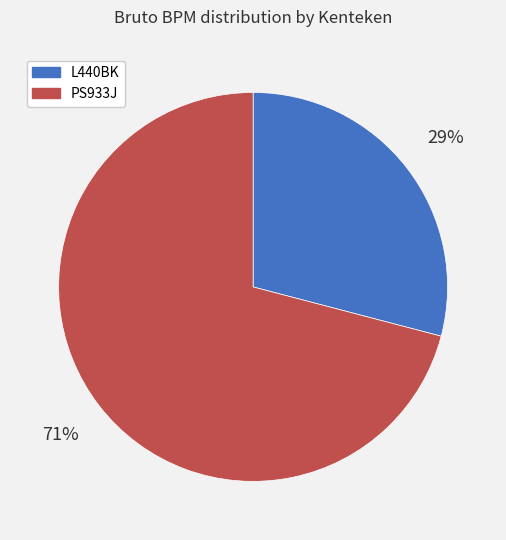

To the nearest percent, what percentage of the pie is PS933J?

71%